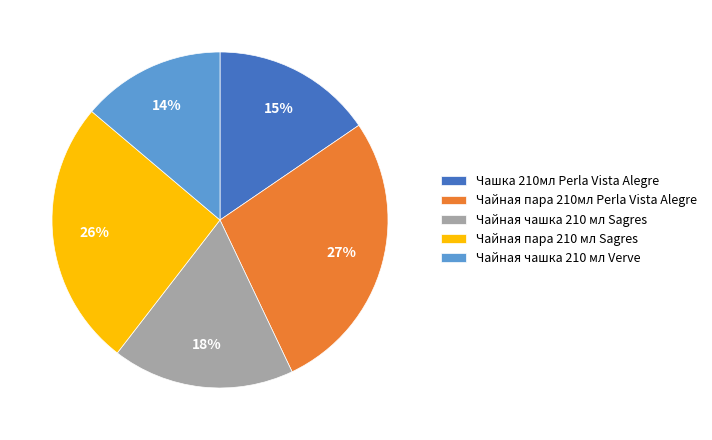

Between Чайная пара 210 мл Sagres and Чайная чашка 210 мл Sagres, which is larger?

Чайная пара 210 мл Sagres